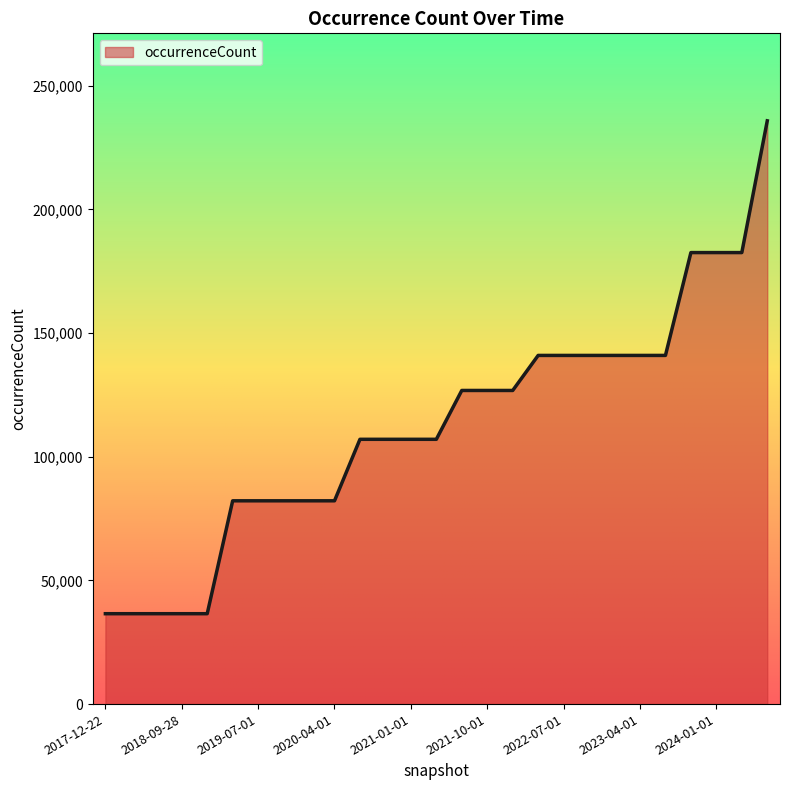

What is the difference between the maximum and minimum values?

199246